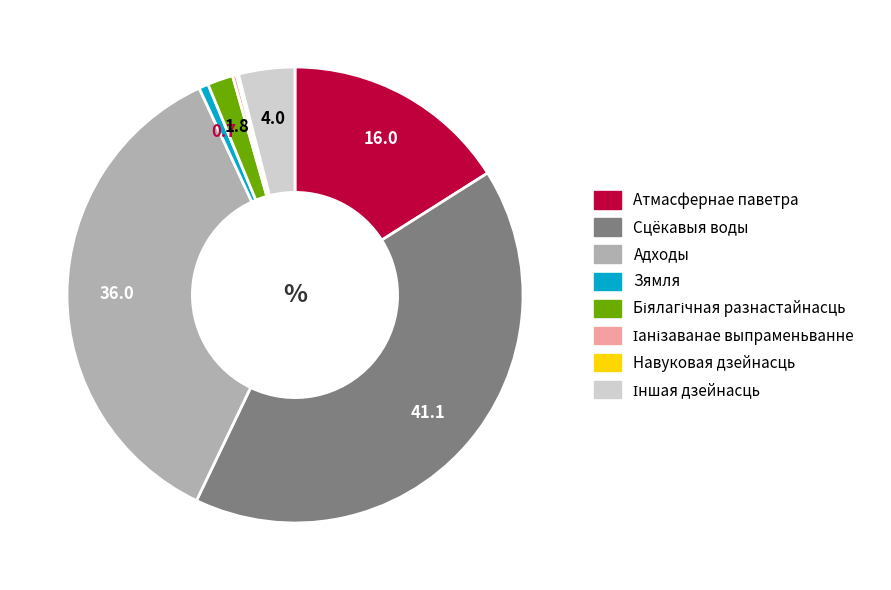

Is it true that Атмасфернае паветра is 9% of the pie?

False